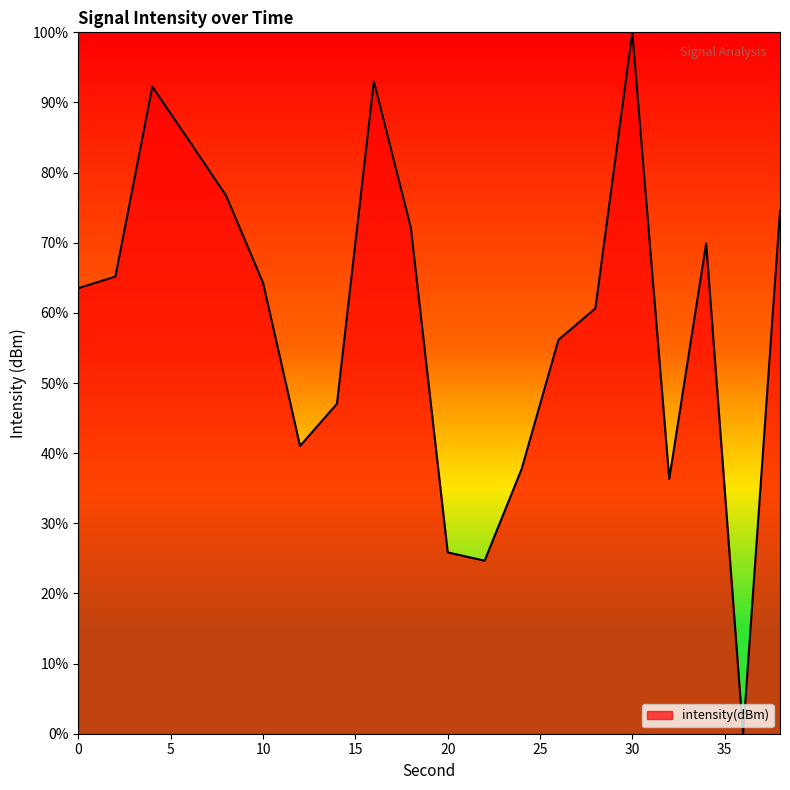

What is the average value?

59.3